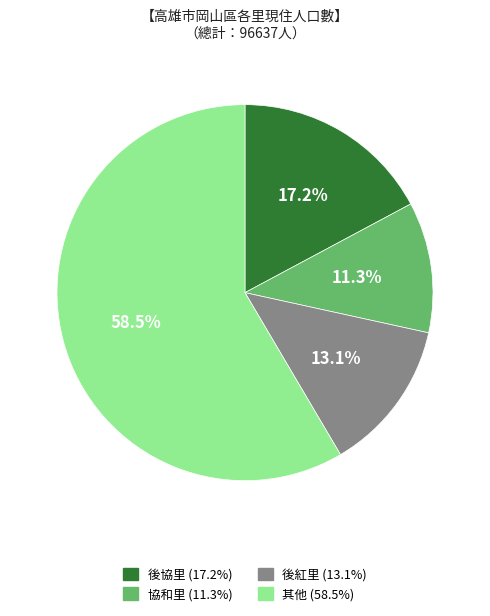

Does any single category account for the majority?

Yes